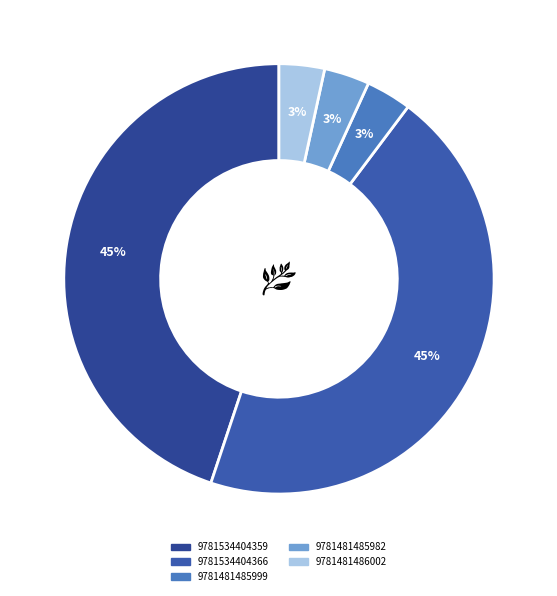

What percentage is the 9781481485999 slice, to the nearest percent?

3%